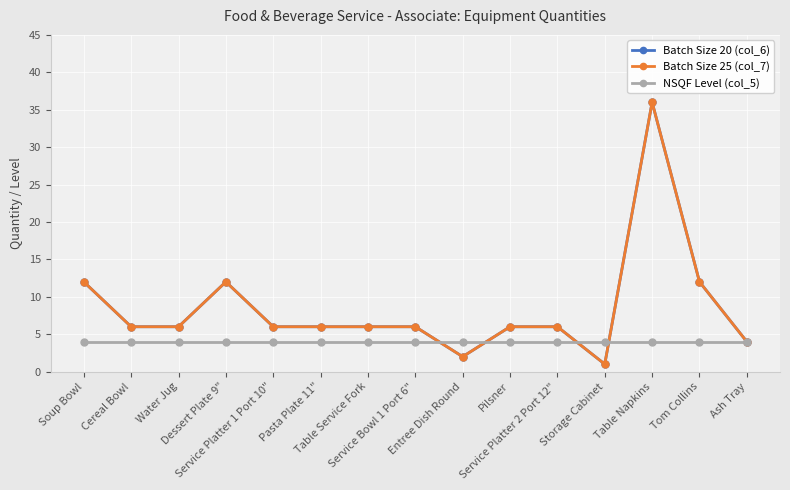

Rank the series by their maximum value, from lowest to highest.

NSQF Level (col_5), Batch Size 20 (col_6), Batch Size 25 (col_7)